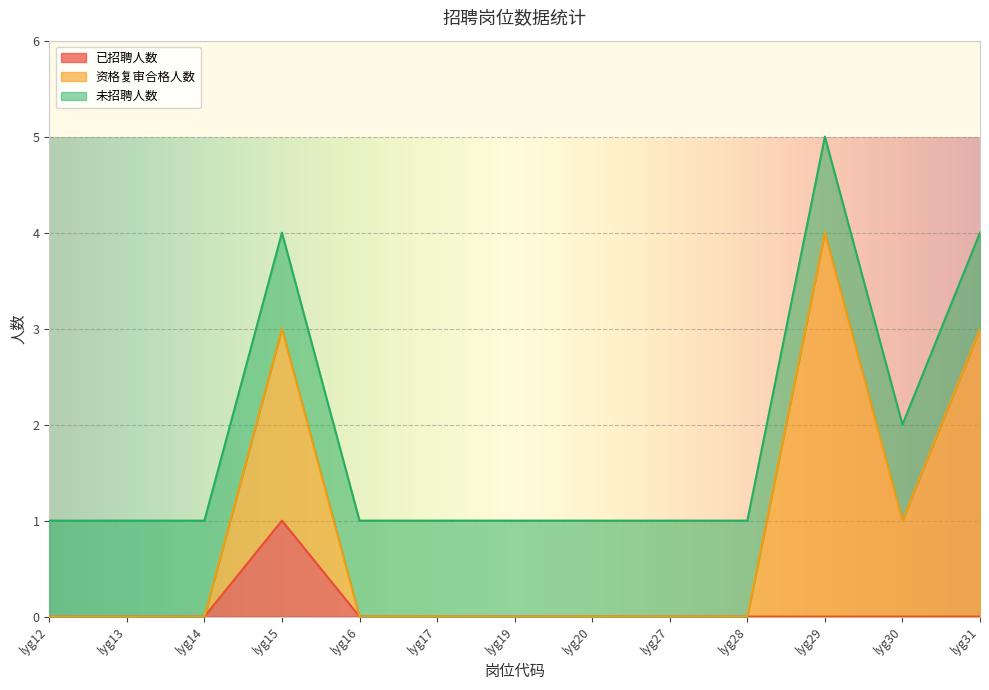

True or false: 已招聘人数 and 资格复审合格人数 cross at least once.

False